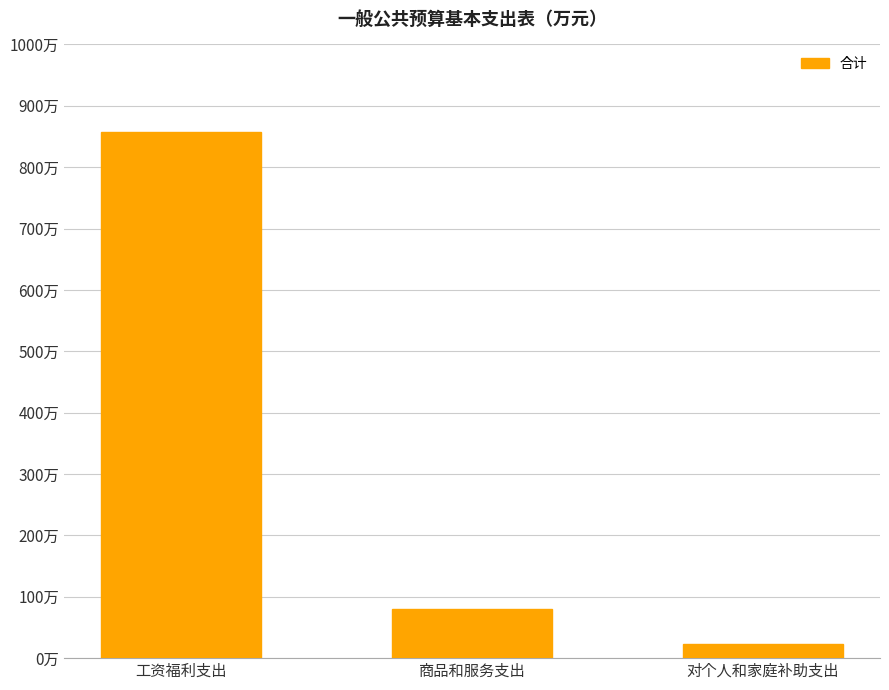

What value does the data have at 对个人和家庭补助支出?

22.4